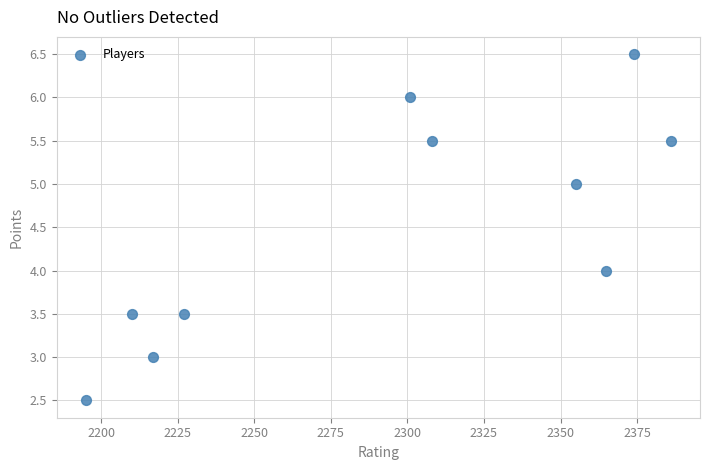

What is the average X value?

2293.8